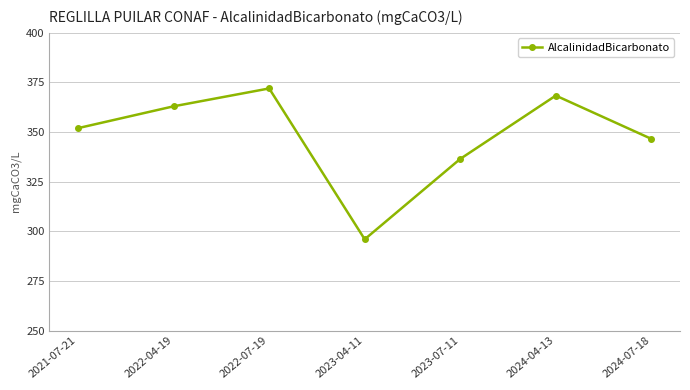

True or false: the data shows 372.0 at 2022-07-19.

True